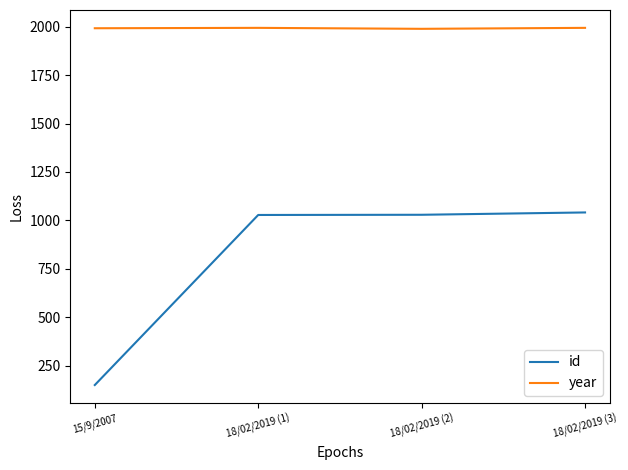

List the series in order of their peak value, highest first.

year, id